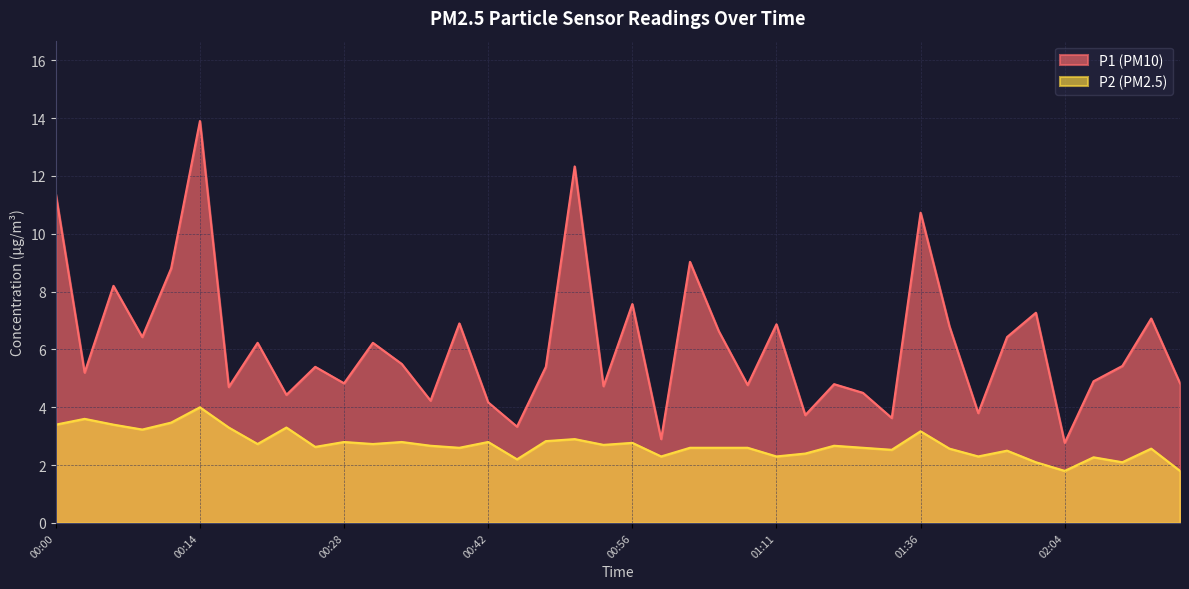

Rank the series by their average value, from highest to lowest.

P1, P2